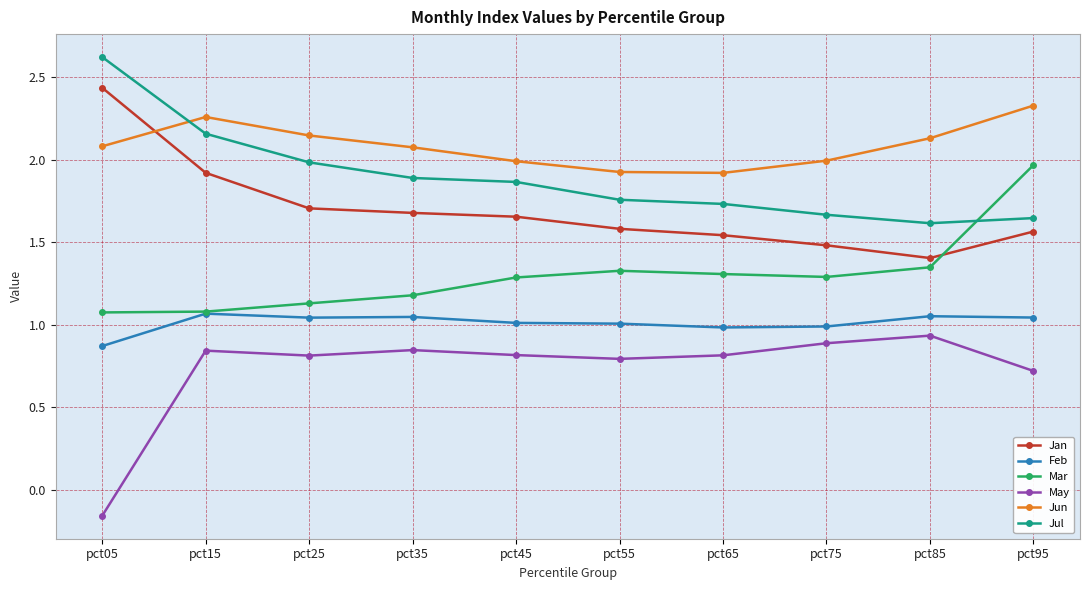

Rank the series by their maximum value, from highest to lowest.

Jul, Jan, Jun, Mar, Feb, May